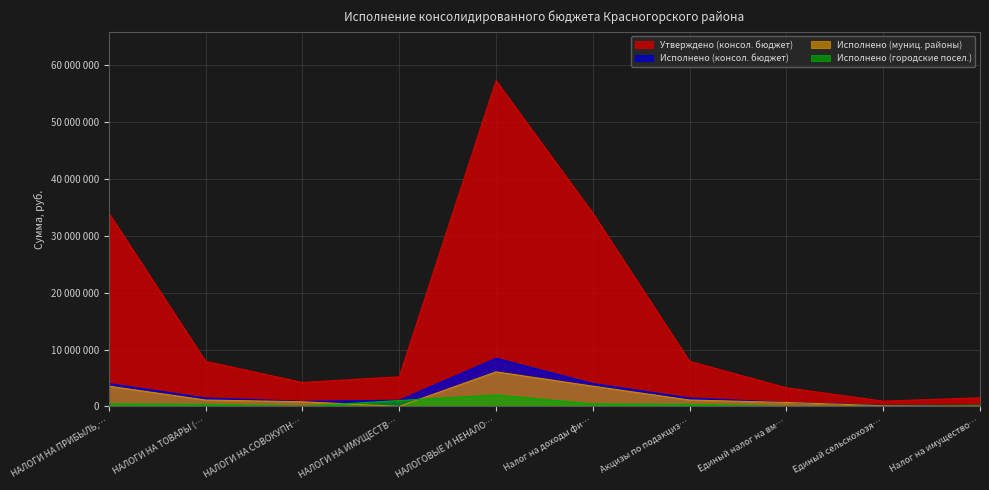

True or false: Исполнено (городские посел.) and Утверждено (консол. бюджет) cross at least once.

False